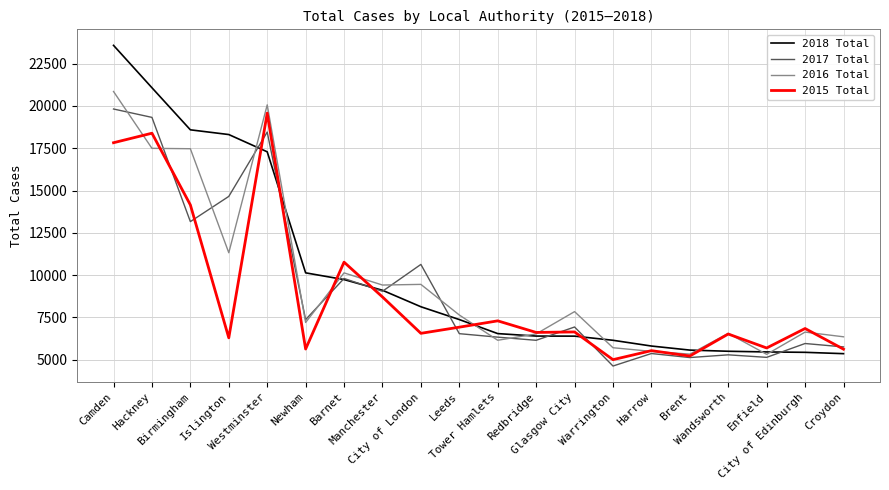

Which series has the largest range (max minus min)?

2018 Total